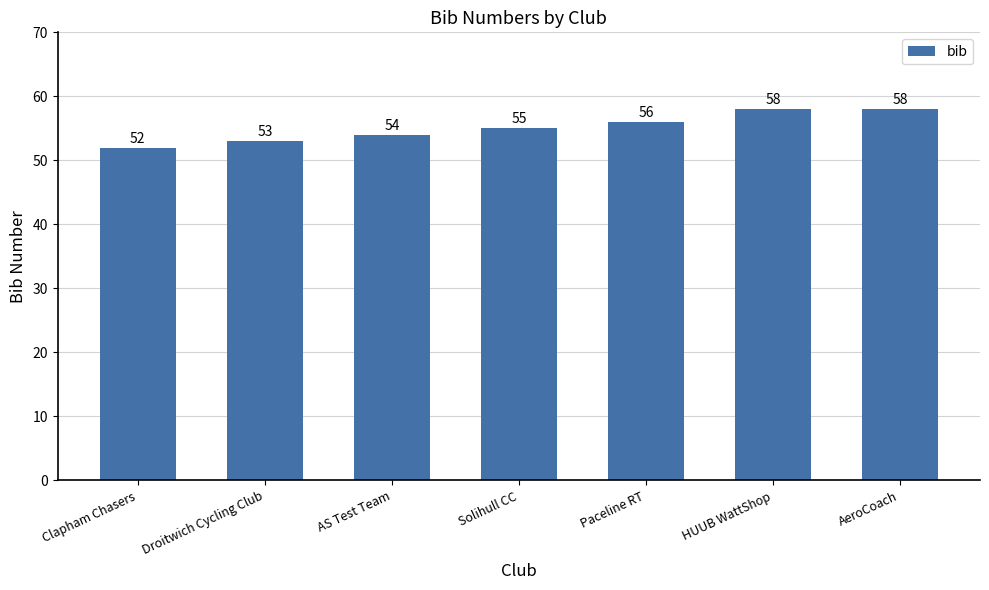

What is the difference between the maximum and second lowest values?

5